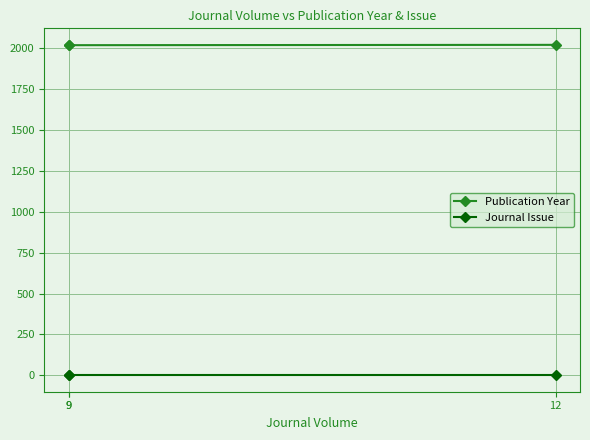

What are all the series names shown in the legend?

Publication Year, Journal Issue